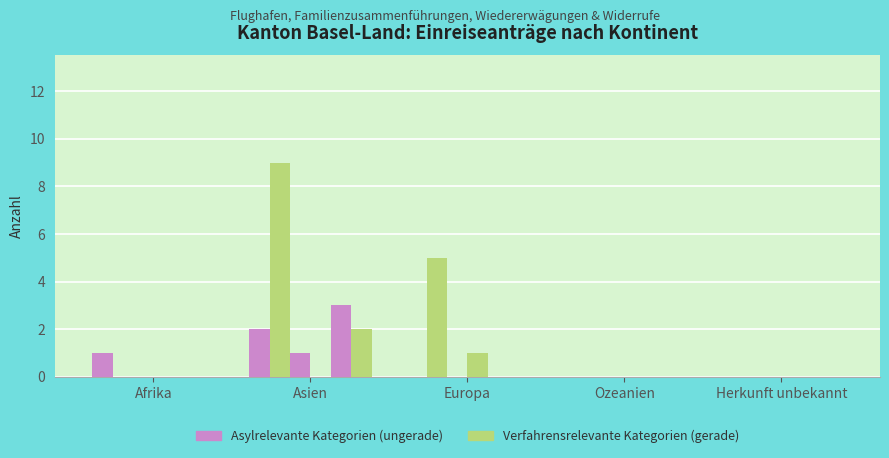

What is the difference between the highest and lowest values at Afrika?

1